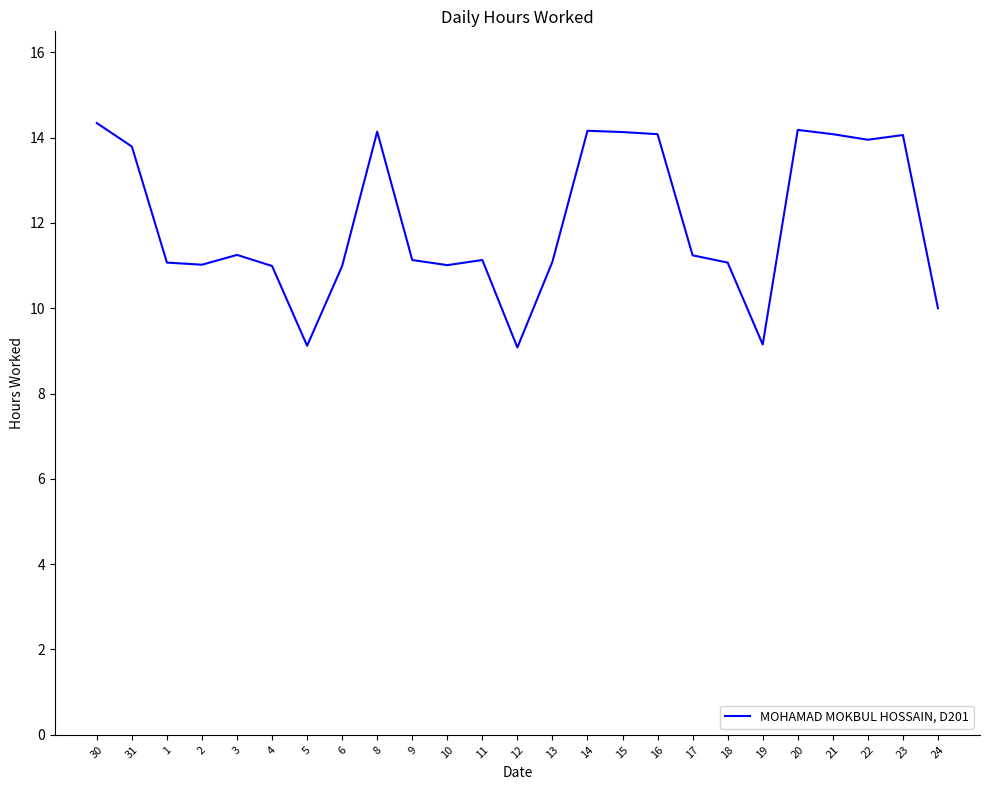

True or false: the data shows 7.1 at 4.

False